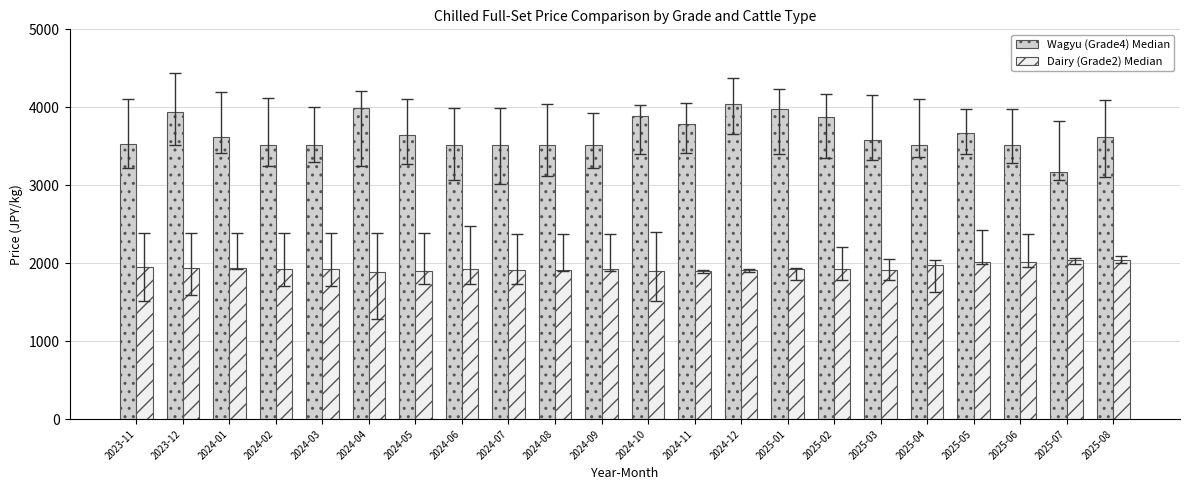

Which category has the highest value across all series?

2024-12